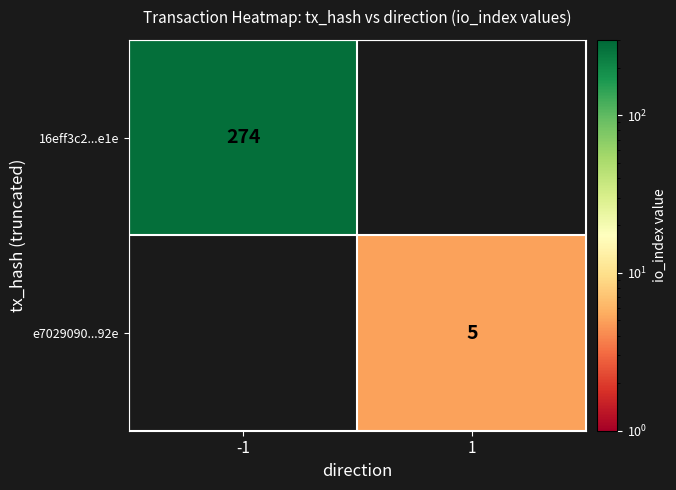

Is it true that e7029090...92e equals 7 at 1?

False